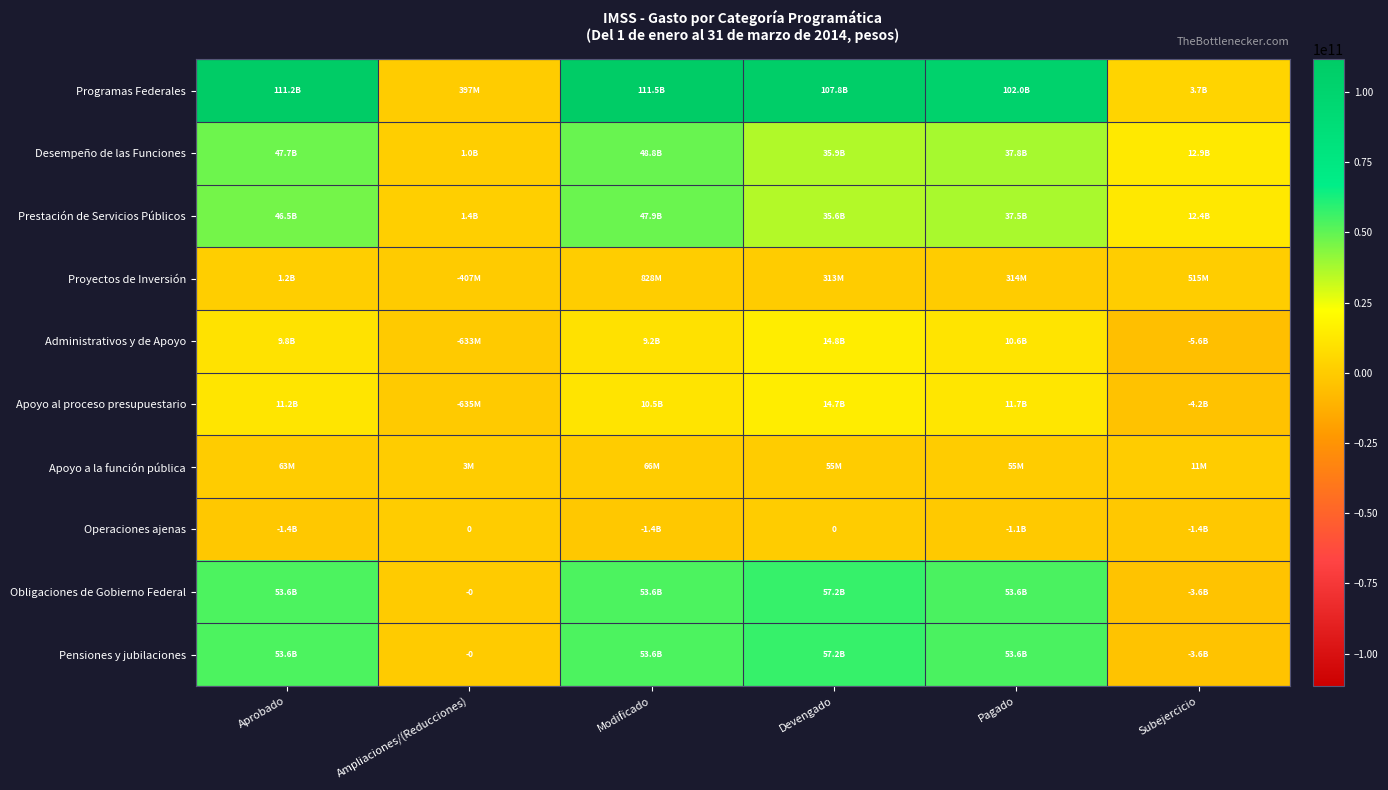

What is the smallest value displayed?

-5590945773.5